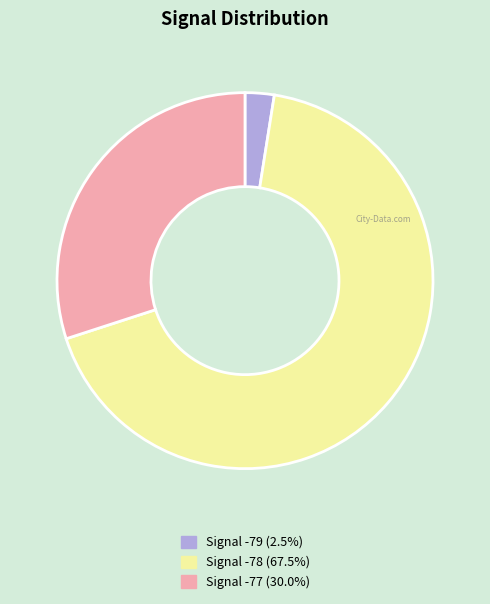

Is there any slice that represents more than half of the pie?

Yes